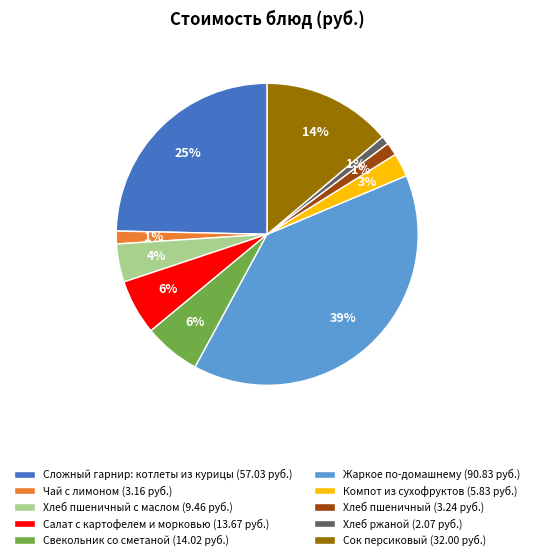

What percentage is the Жаркое по-домашнему (90.83 руб.) slice, to the nearest percent?

39%